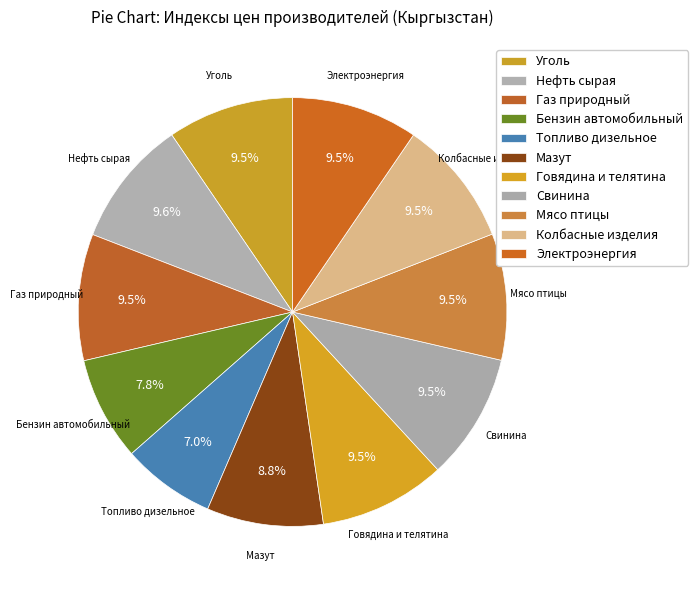

How many slices are in this pie chart?

11